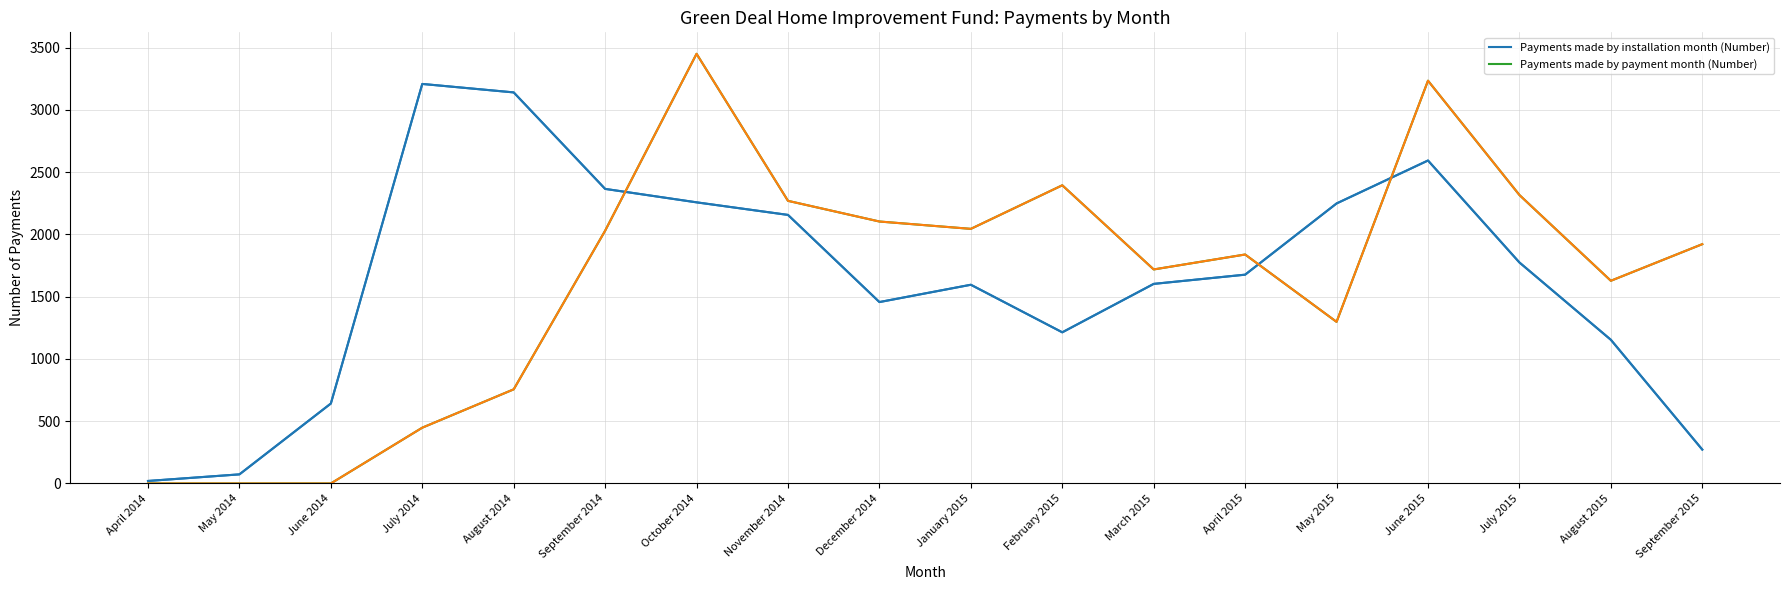

Reading left to right, extract all data points from this chart.

Payments made by installation month (Number): 20	73	642	3209	3141	2366	2258	2157	1457	1596	1214	1603	1677	2249	2594	1775	1154	272
Payments made by payment month (Number): 0	0	0	448	756	2030	3451	2270	2104	2045	2395	1719	1839	1298	3235	2317	1628	1922